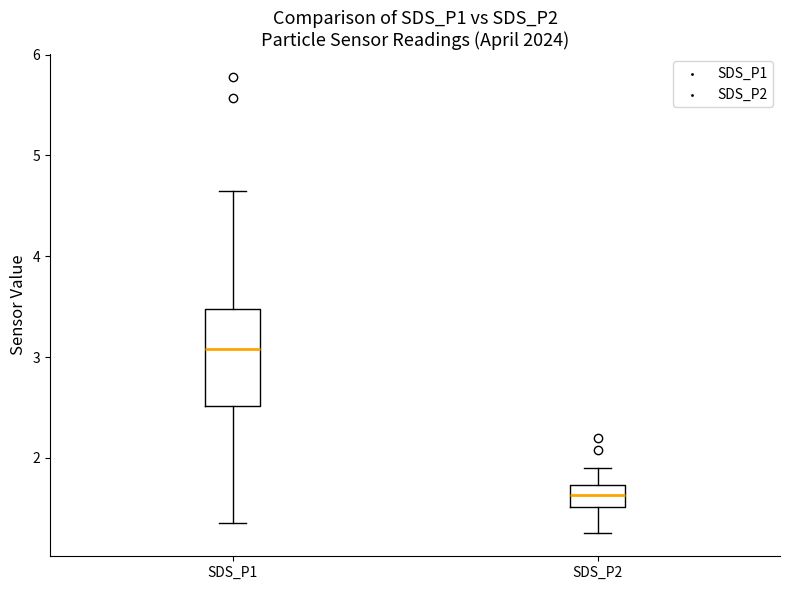

Comparing the boxes themselves (not the whiskers), which one is the tallest?

SDS_P1